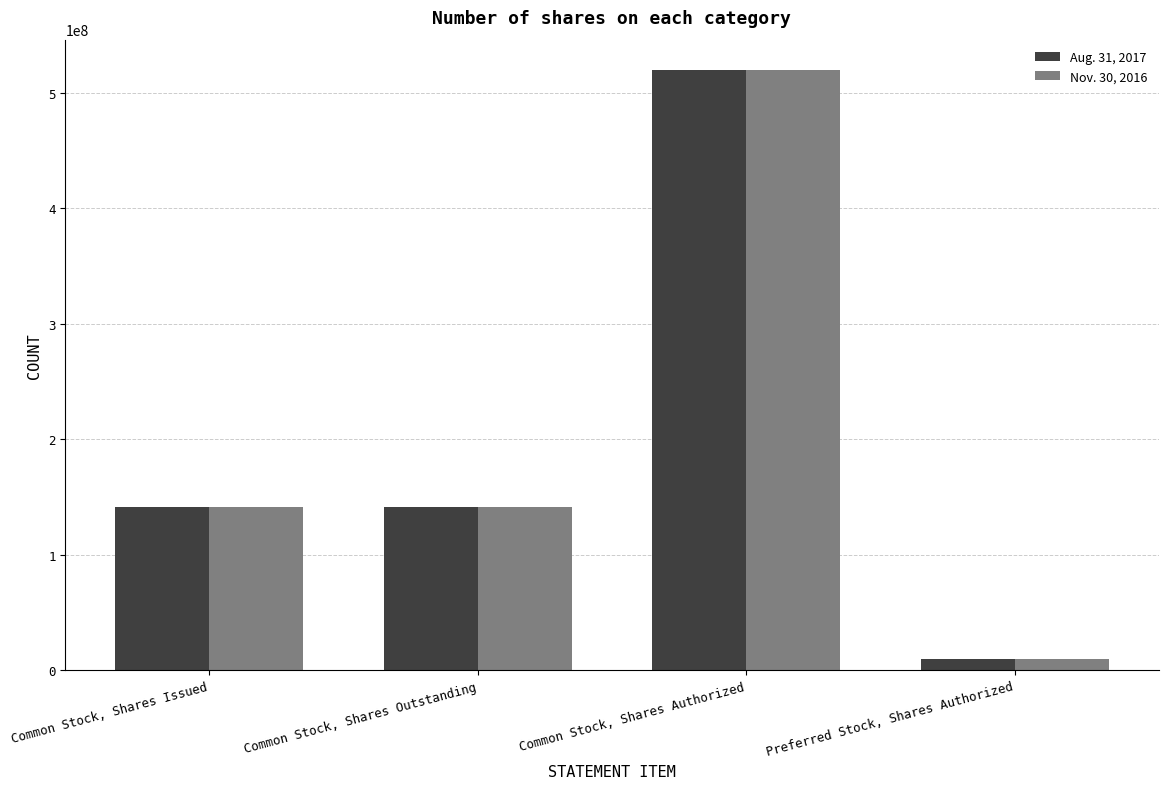

Is the value of Nov. 30, 2016 at Common Stock, Shares Outstanding greater than the value of Aug. 31, 2017 at Common Stock, Shares Authorized?

No